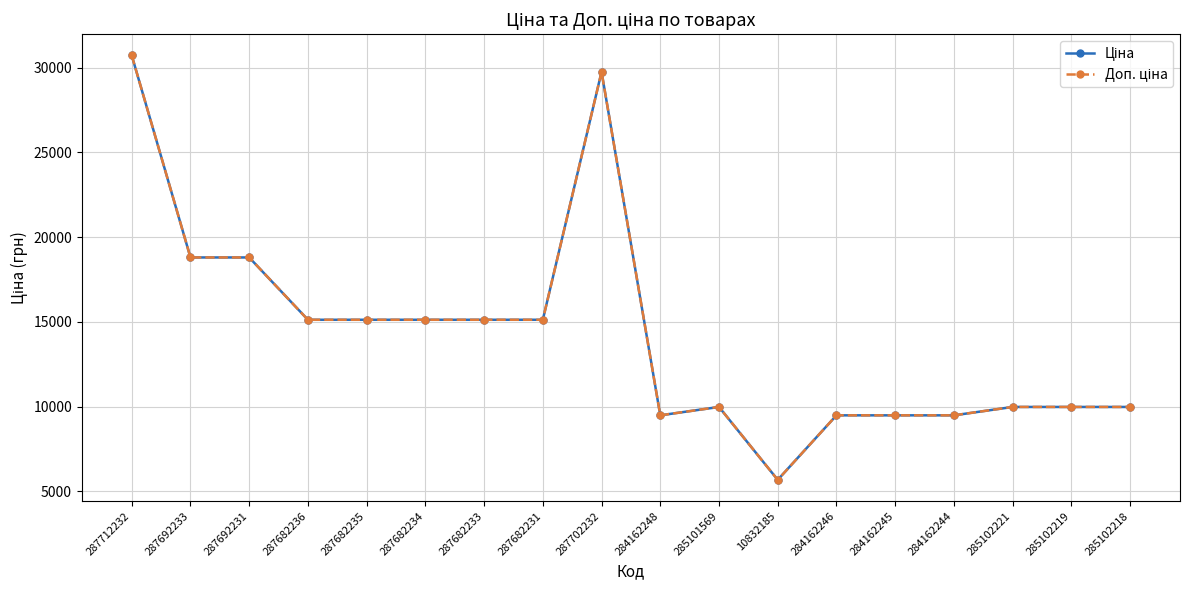

Reading right to left, extract all data points from this chart.

Ціна: 285102218=9975.0	285102219=9975.0	285102221=9975.0	284162244=9480.1	284162245=9480.1	284162246=9480.1	10832185=5673.8	285101569=9975.0	284162248=9480.1	287702232=29747.2	287682231=15120.0	287682233=15120.0	287682234=15120.0	287682235=15120.0	287682236=15120.0	287692231=18796.8	287692233=18796.8	287712232=30717.1
Доп. ціна: 285102218=9975.0	285102219=9975.0	285102221=9975.0	284162244=9480.1	284162245=9480.1	284162246=9480.1	10832185=5673.8	285101569=9975.0	284162248=9480.1	287702232=29747.2	287682231=15120.0	287682233=15120.0	287682234=15120.0	287682235=15120.0	287682236=15120.0	287692231=18796.8	287692233=18796.8	287712232=30717.1